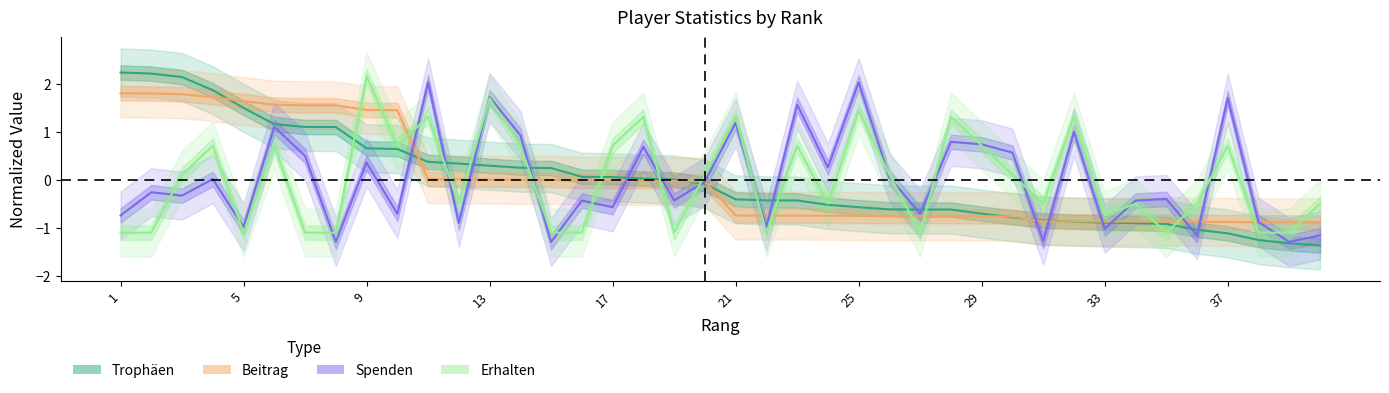

Reading left to right, list all the values displayed in this chart.

Trophäen: 2.2	2.2	2.1	1.9	1.5	1.2	1.1	1.1	0.7	0.6	0.4	0.3	0.3	0.3	0.2	0.1	0.1	0.0	0.0	-0.1	-0.4	-0.4	-0.4	-0.5	-0.6	-0.6	-0.6	-0.6	-0.7	-0.8	-0.8	-0.9	-0.9	-0.9	-0.9	-1.0	-1.1	-1.3	-1.3	-1.4
Beitrag: 1.8	1.8	1.8	1.7	1.6	1.6	1.6	1.6	1.5	1.4	0.0	0.0	0.0	0.0	0.0	-0.0	-0.0	-0.0	-0.0	-0.0	-0.7	-0.7	-0.7	-0.7	-0.7	-0.8	-0.8	-0.8	-0.8	-0.8	-0.9	-0.9	-0.9	-0.9	-0.9	-0.9	-0.9	-0.9	-0.9	-0.9
Spenden: -0.7	-0.3	-0.3	0.0	-1.0	1.1	0.5	-1.3	0.4	-0.7	2.0	-0.9	1.7	0.9	-1.3	-0.4	-0.6	0.7	-0.4	-0.0	1.2	-1.0	1.6	0.3	2.0	0.1	-0.7	0.8	0.7	0.6	-1.3	1.0	-1.0	-0.4	-0.4	-1.2	1.7	-0.9	-1.3	-1.2
Erhalten: -1.1	-1.1	0.1	0.7	-1.1	0.7	-1.1	-1.1	2.2	0.7	1.3	-0.5	1.7	0.7	-1.1	-1.1	0.7	1.3	-1.1	0.1	1.3	-1.1	0.7	-0.5	1.4	0.1	-1.1	1.3	0.7	0.1	-0.5	1.3	-0.7	-0.5	-1.1	-0.5	0.7	-1.1	-1.1	-0.5